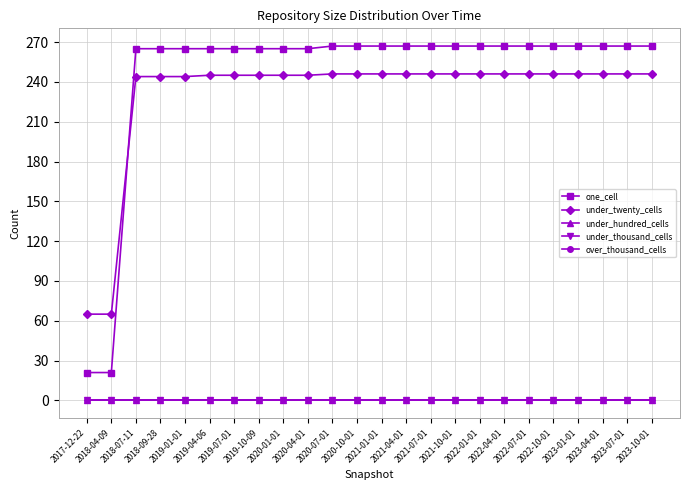

Is this an area chart (filled region under the line)?

No